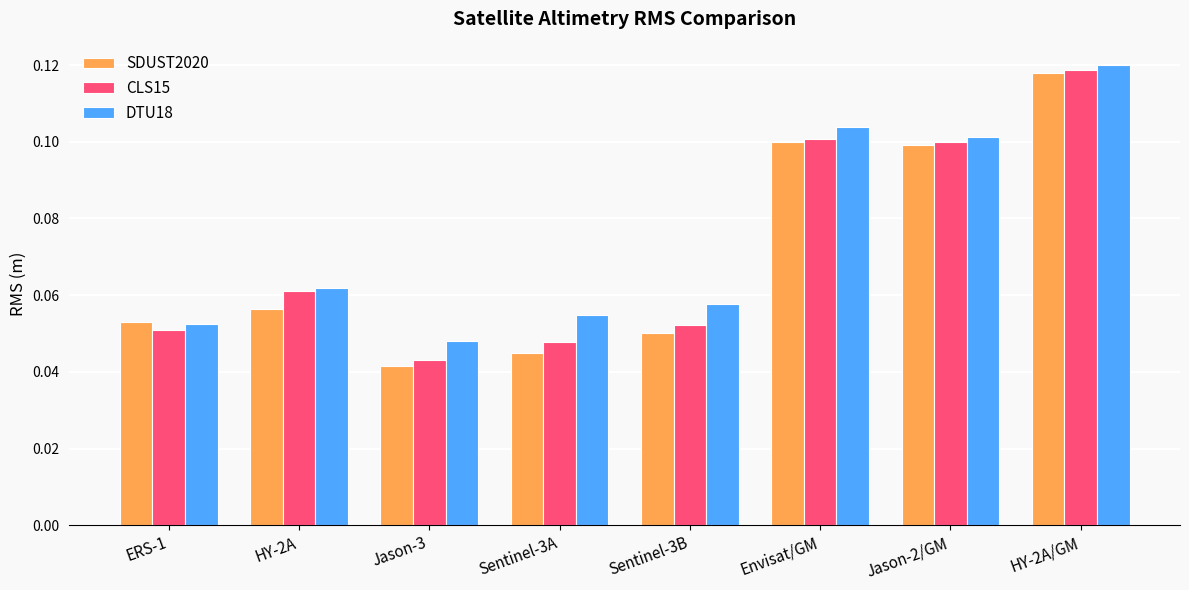

The CLS15 series shows 0.1 at HY-2A/GM. True or false?

True